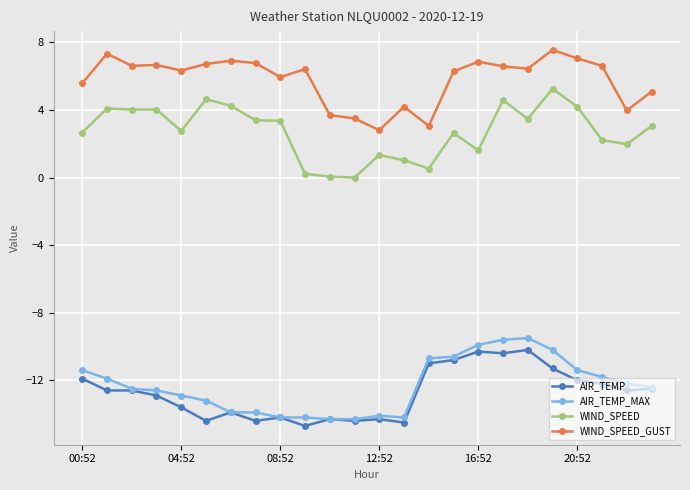

What is the maximum value shown in the chart?

7.6